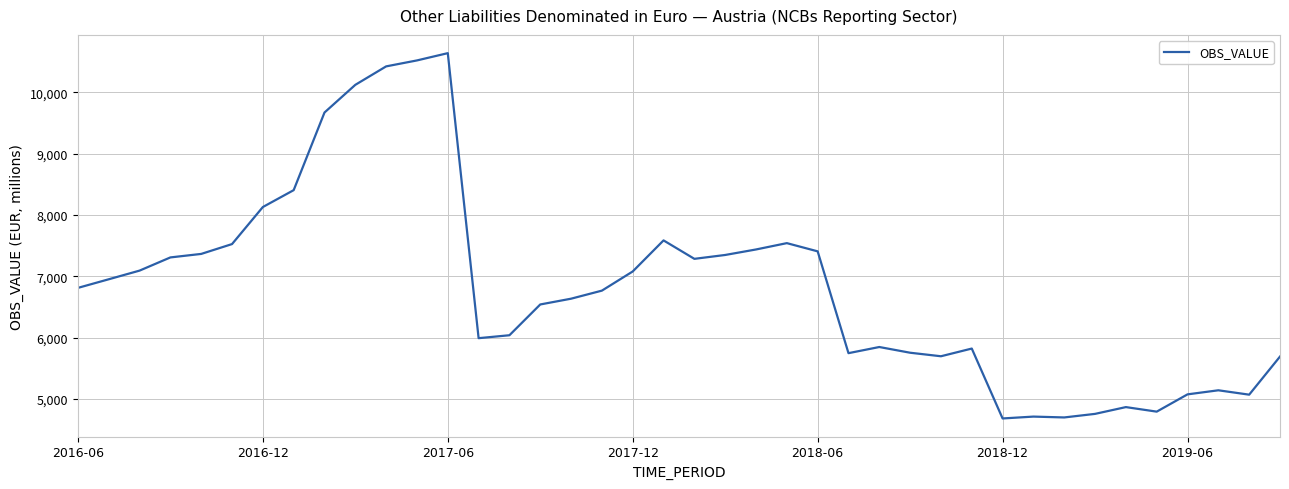

What is the difference between the maximum and minimum values?

5961.4